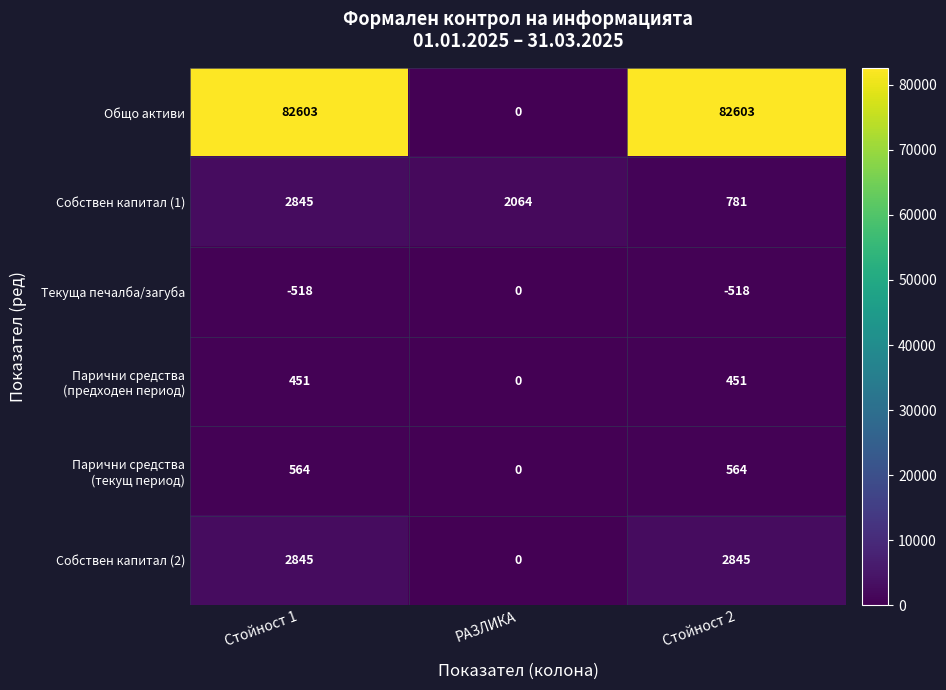

What is the spread (max minus min) of values at РАЗЛИКА?

2064